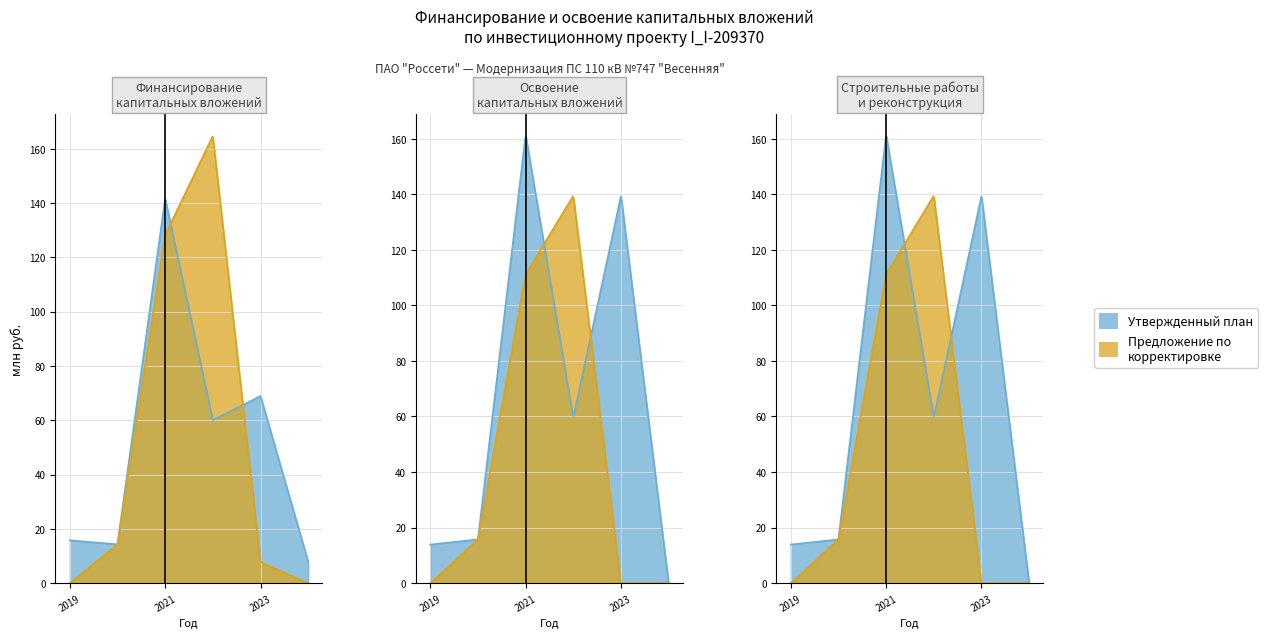

How many lines are shown in the chart?

2